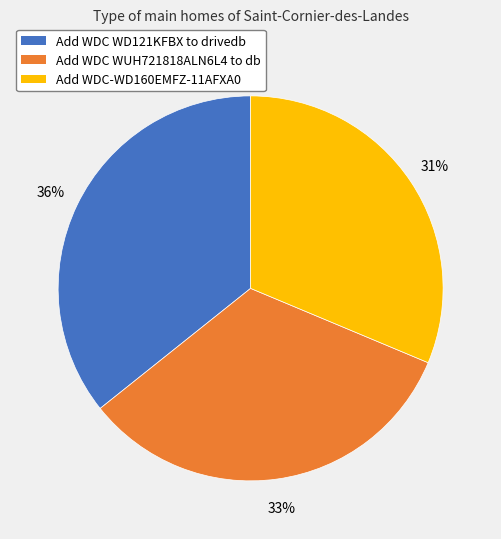

Is there any slice that represents more than half of the pie?

No